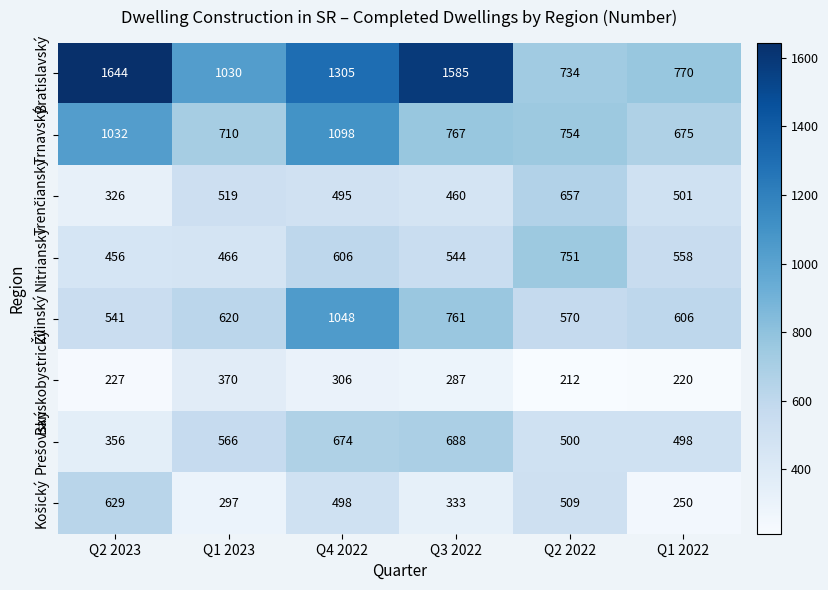

What is the difference between the maximum and minimum values in the Banskobystrický series?

158